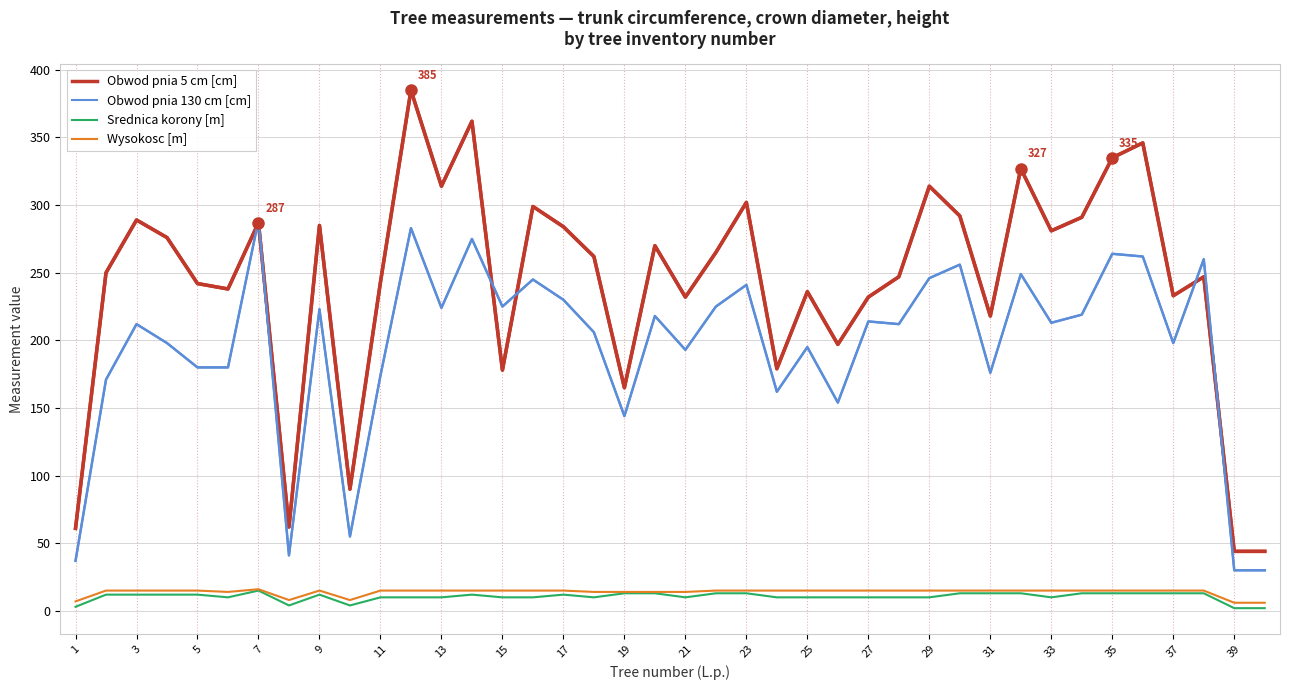

Is this an area chart (filled region under the line)?

No